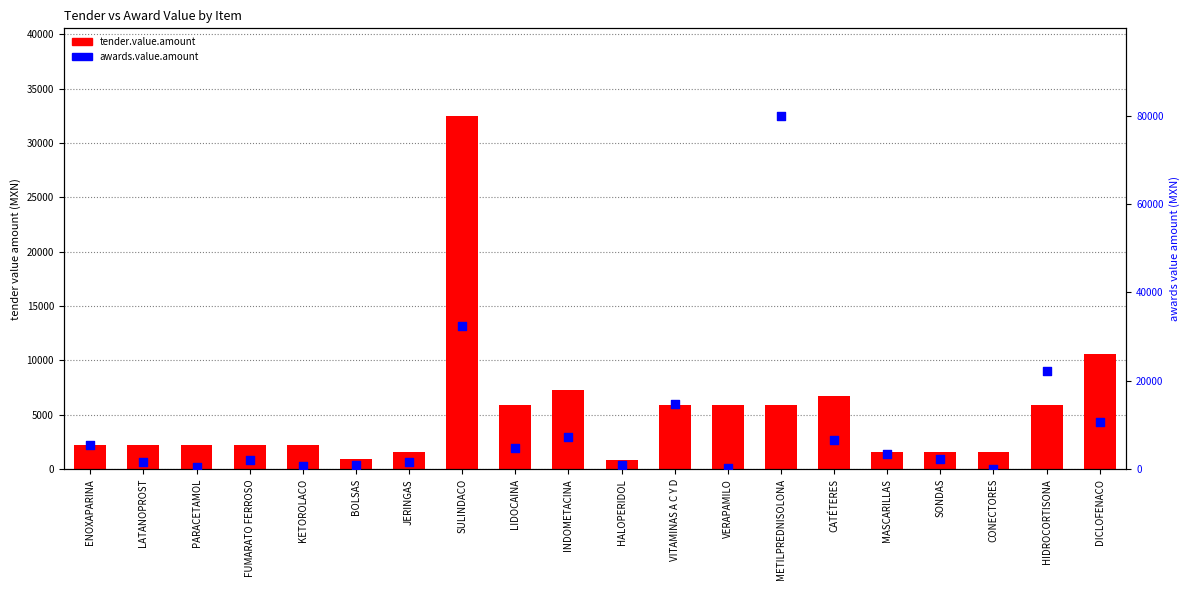

What are all the series names shown in the legend?

tender.value.amount, awards.value.amount